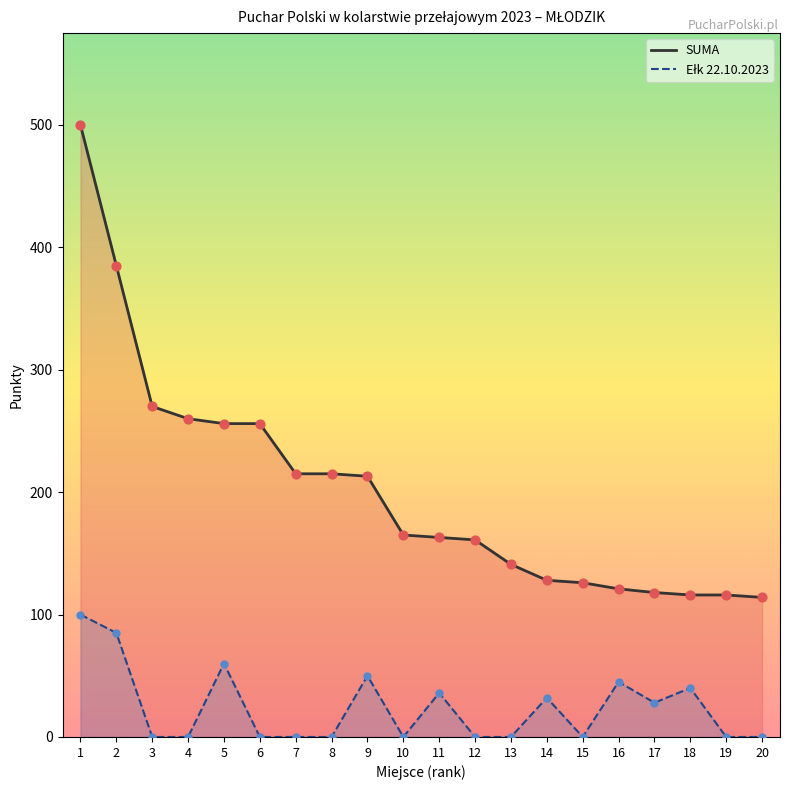

At how many categories does at least one series exceed 234?

6